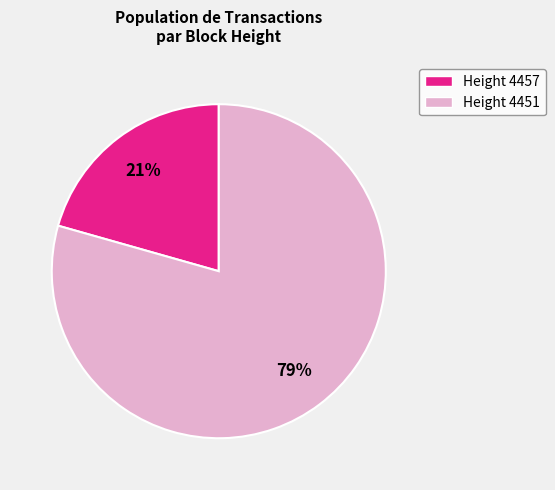

Is there any slice that represents more than half of the pie?

Yes